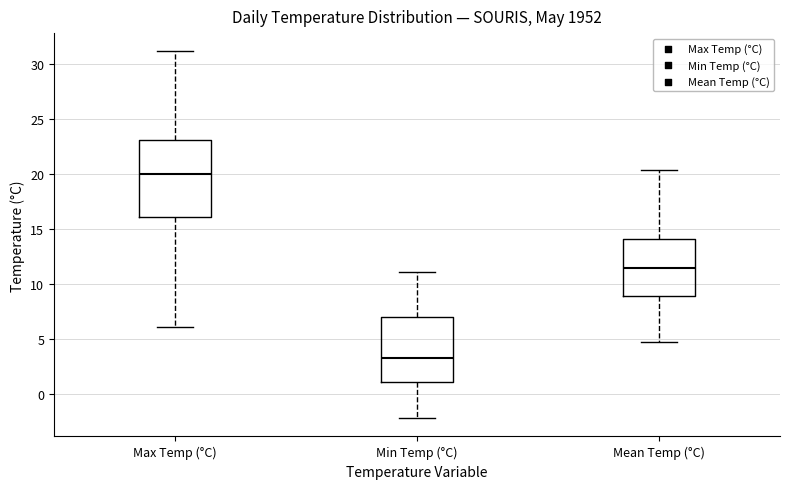

Comparing the boxes themselves (not the whiskers), which one is the tallest?

Max Temp (°C)